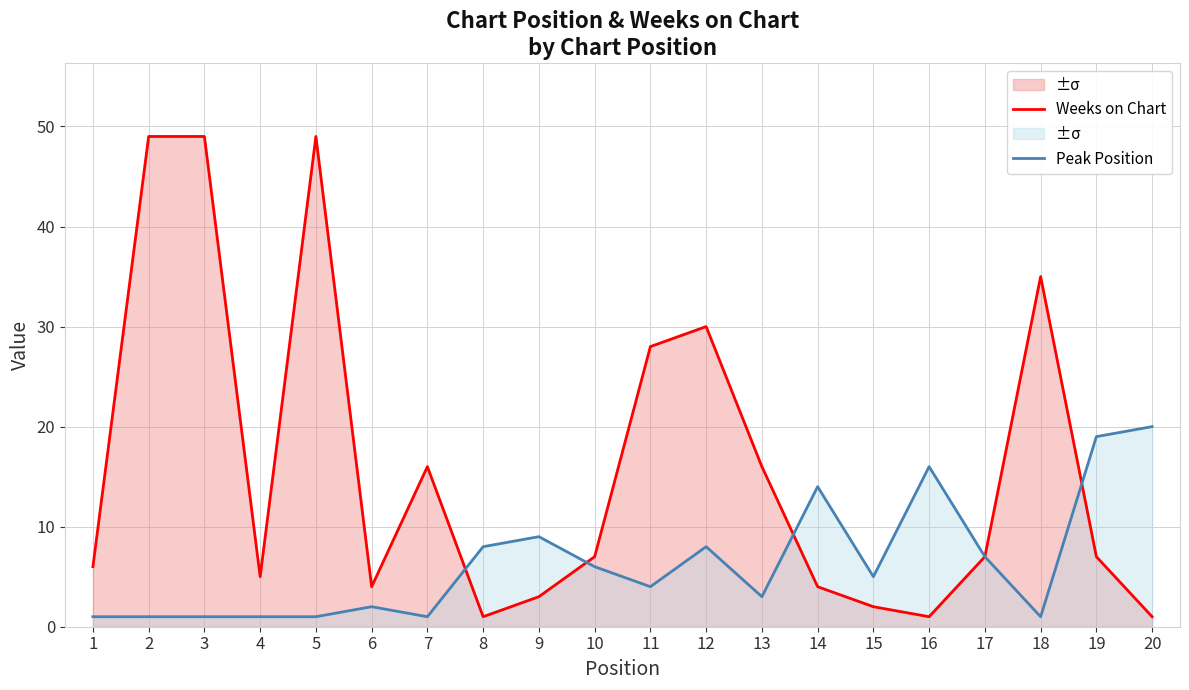

Reading left to right, extract all data points from this chart.

Weeks on Chart: 6	49	49	5	49	4	16	1	3	7	28	30	16	4	2	1	7	35	7	1
Peak Position: 1	1	1	1	1	2	1	8	9	6	4	8	3	14	5	16	7	1	19	20